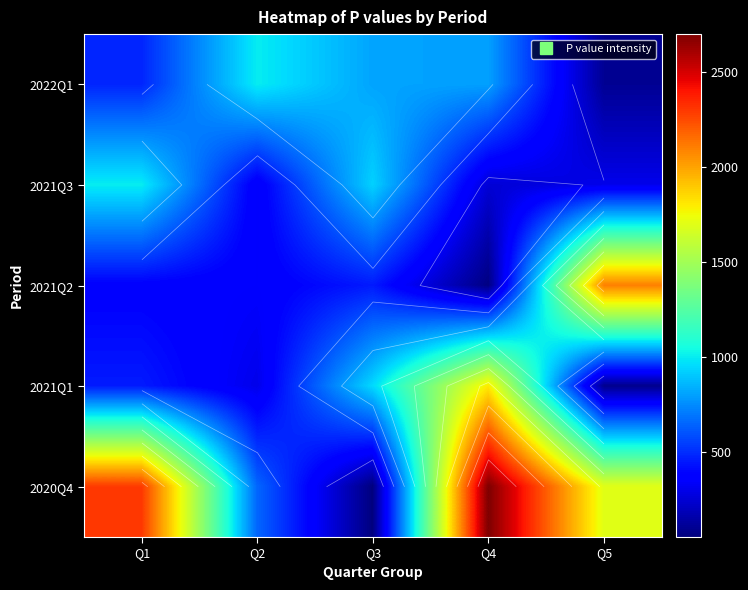

What is the difference between the maximum and minimum values in the 2020Q4 series?

2650